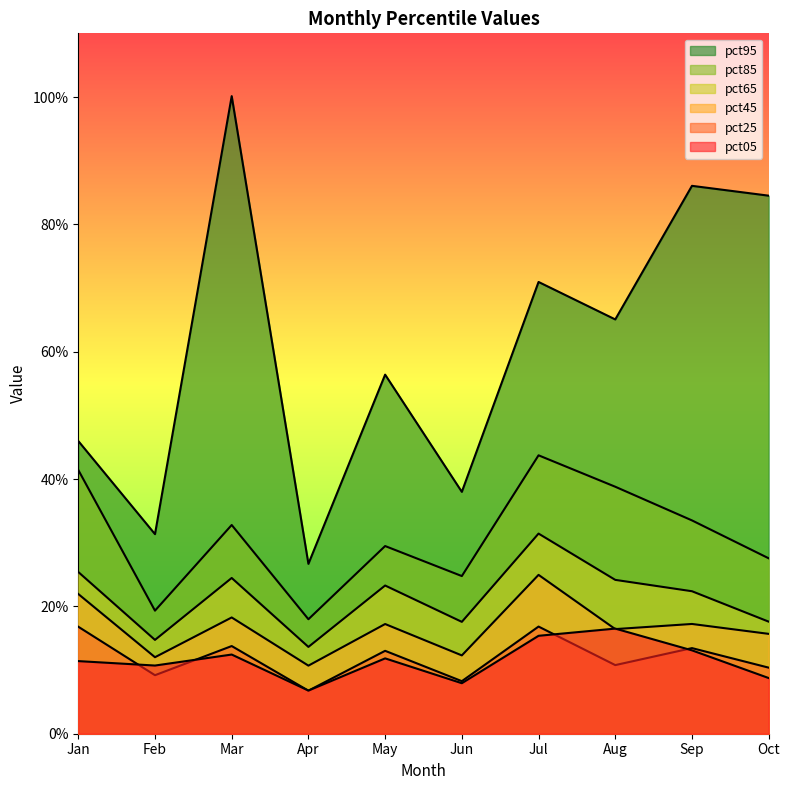

Reading left to right, transcribe all the data shown in this chart.

pct05: pct05=0.1	pct15=0.1	pct25=0.1	pct35=0.1	pct45=0.1	pct55=0.1	pct65=0.2	pct75=0.2	pct85=0.1	pct95=0.1
pct25: pct05=0.2	pct15=0.1	pct25=0.1	pct35=0.1	pct45=0.1	pct55=0.1	pct65=0.2	pct75=0.1	pct85=0.1	pct95=0.1
pct45: pct05=0.2	pct15=0.1	pct25=0.2	pct35=0.1	pct45=0.2	pct55=0.1	pct65=0.2	pct75=0.2	pct85=0.2	pct95=0.2
pct65: pct05=0.3	pct15=0.1	pct25=0.2	pct35=0.1	pct45=0.2	pct55=0.2	pct65=0.3	pct75=0.2	pct85=0.2	pct95=0.2
pct85: pct05=0.4	pct15=0.2	pct25=0.3	pct35=0.2	pct45=0.3	pct55=0.2	pct65=0.4	pct75=0.4	pct85=0.3	pct95=0.3
pct95: pct05=0.5	pct15=0.3	pct25=1.0	pct35=0.3	pct45=0.6	pct55=0.4	pct65=0.7	pct75=0.7	pct85=0.9	pct95=0.8